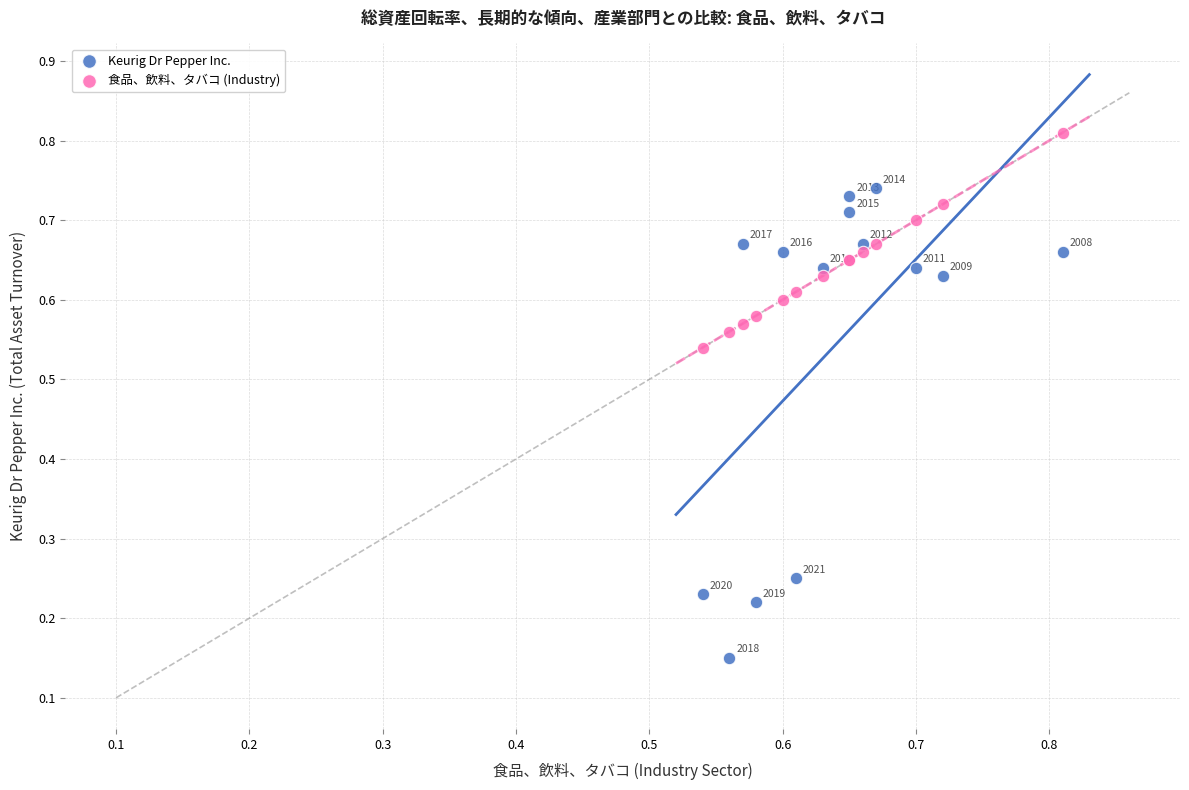

Which series has the largest Y range (max minus min)?

Keurig Dr Pepper Inc.